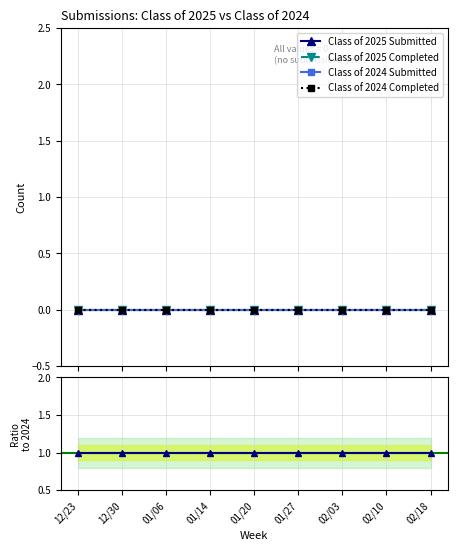

Is the value of Ratio 2025/2024 Submitted at 01/27 greater than the value of Class of 2025 Completed at 01/14?

Yes